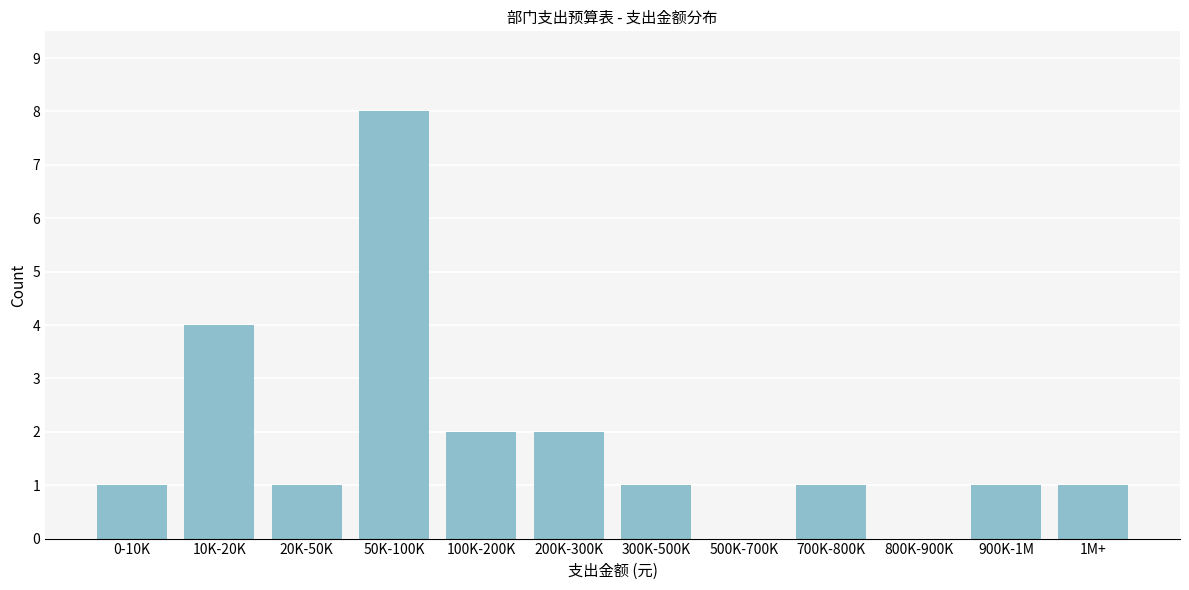

Reading left to right, extract all data points from this chart.

0-10K=1	10K-20K=4	20K-50K=1	50K-100K=8	100K-200K=2	200K-300K=2	300K-500K=1	500K-700K=0	700K-800K=1	800K-900K=0	900K-1M=1	1M+=1